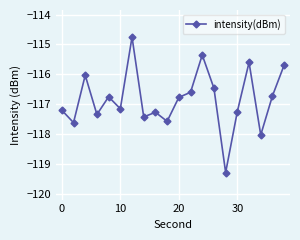

What is the value of the 12th point from the left?

-116.6